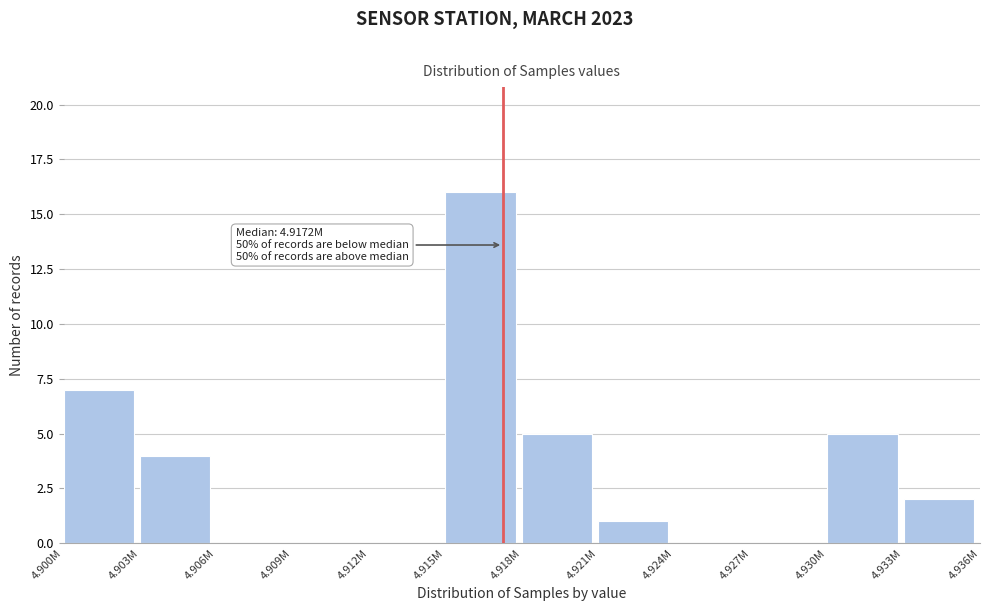

Reading right to left, extract all data points from this chart.

4.933M=2	4.930M=5	4.927M=0	4.924M=0	4.921M=1	4.918M=5	4.915M=16	4.912M=0	4.909M=0	4.906M=0	4.903M=4	4.900M=7